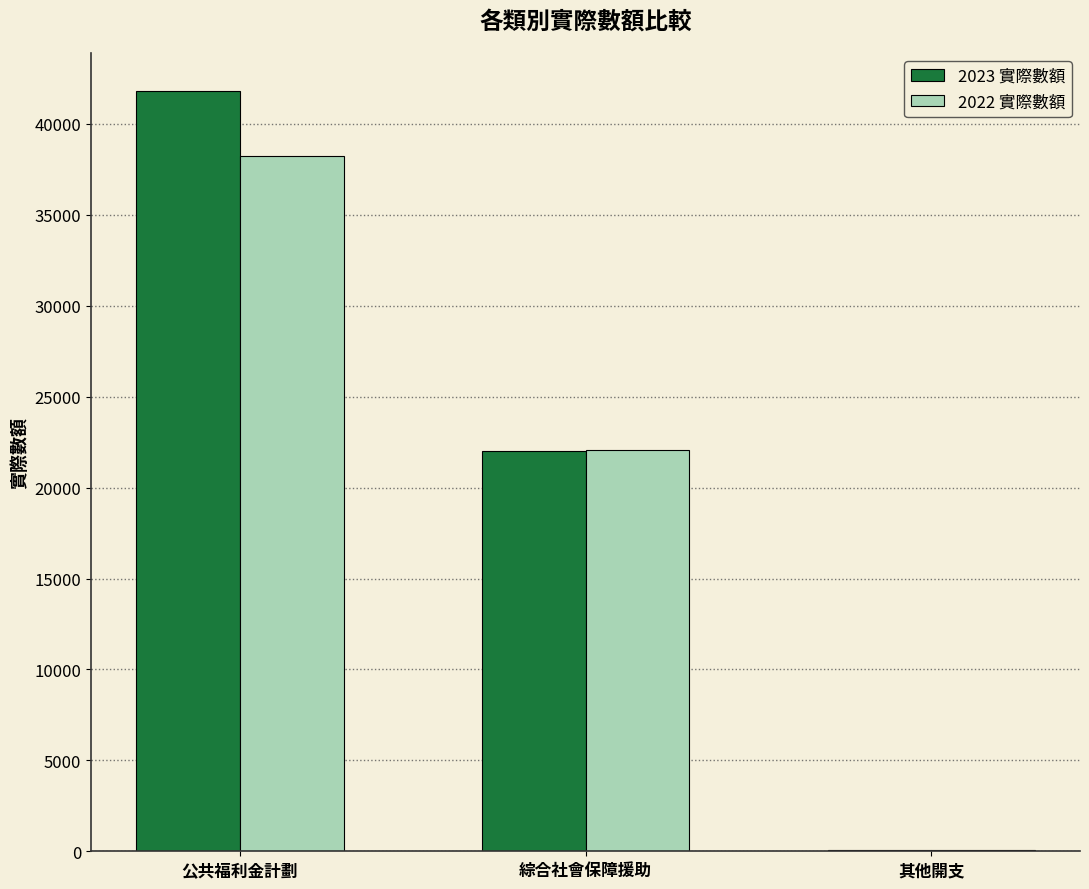

What is the sum of all 2022 實際數額 values?

60351